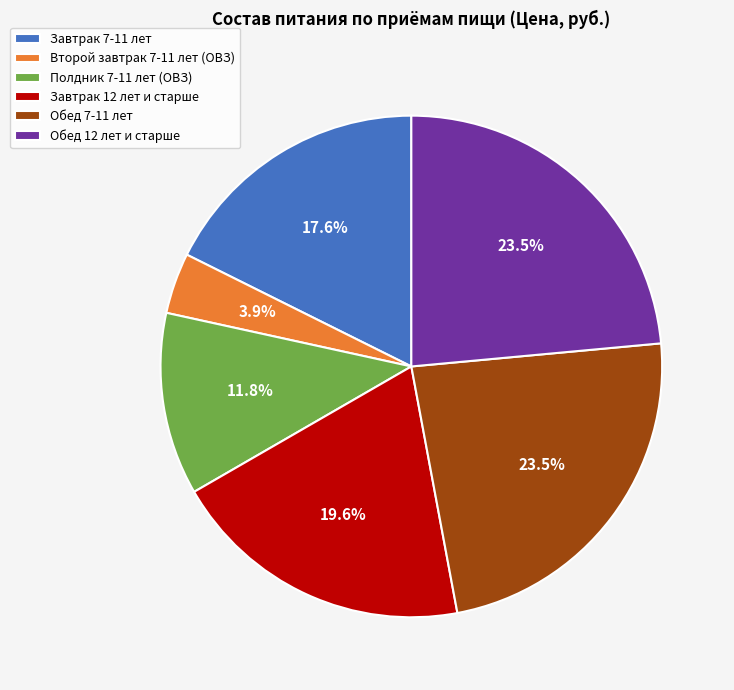

Which category has the smallest portion of the pie?

Второй завтрак 7-11 лет (ОВЗ)